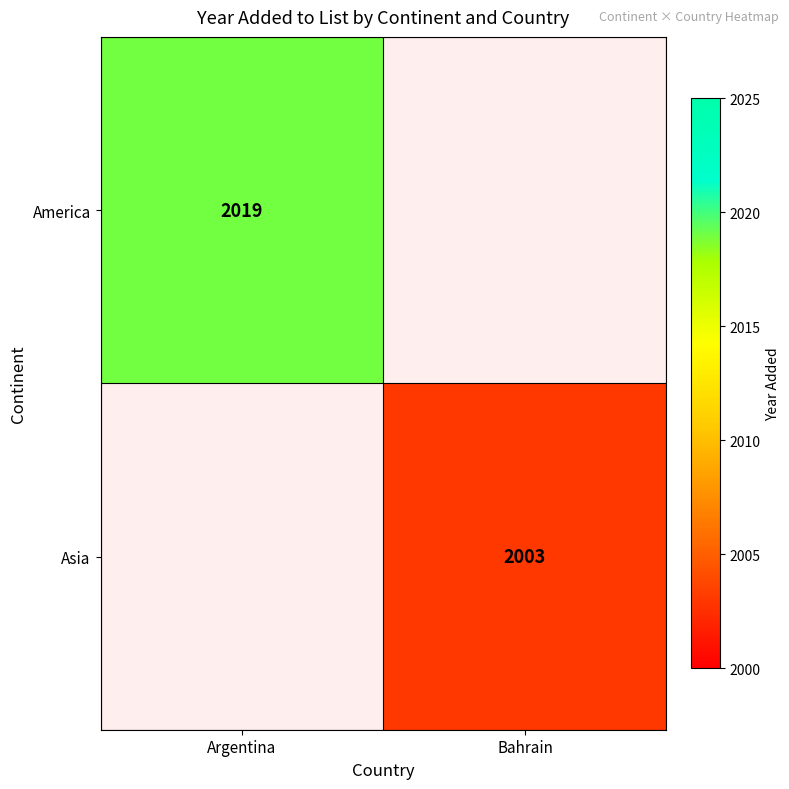

How many categories are shown in the chart?

2